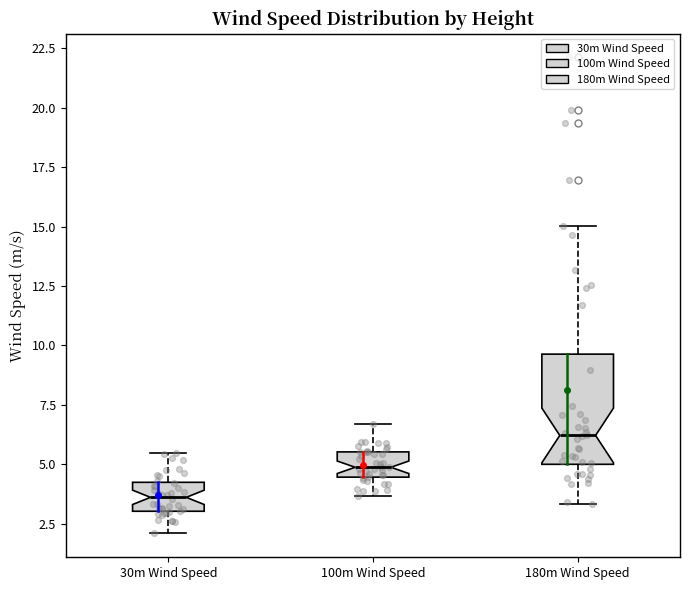

Which box has the highest median line?

180m Wind Speed